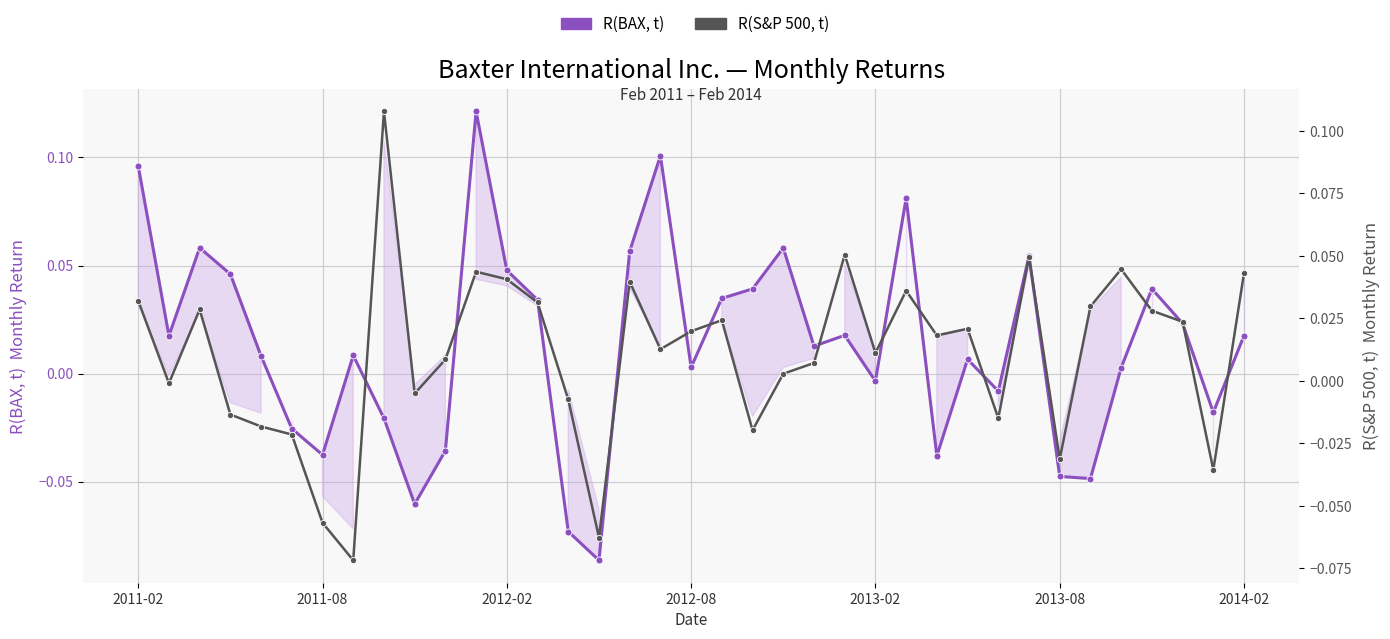

What is the minimum value shown in the chart?

-0.1